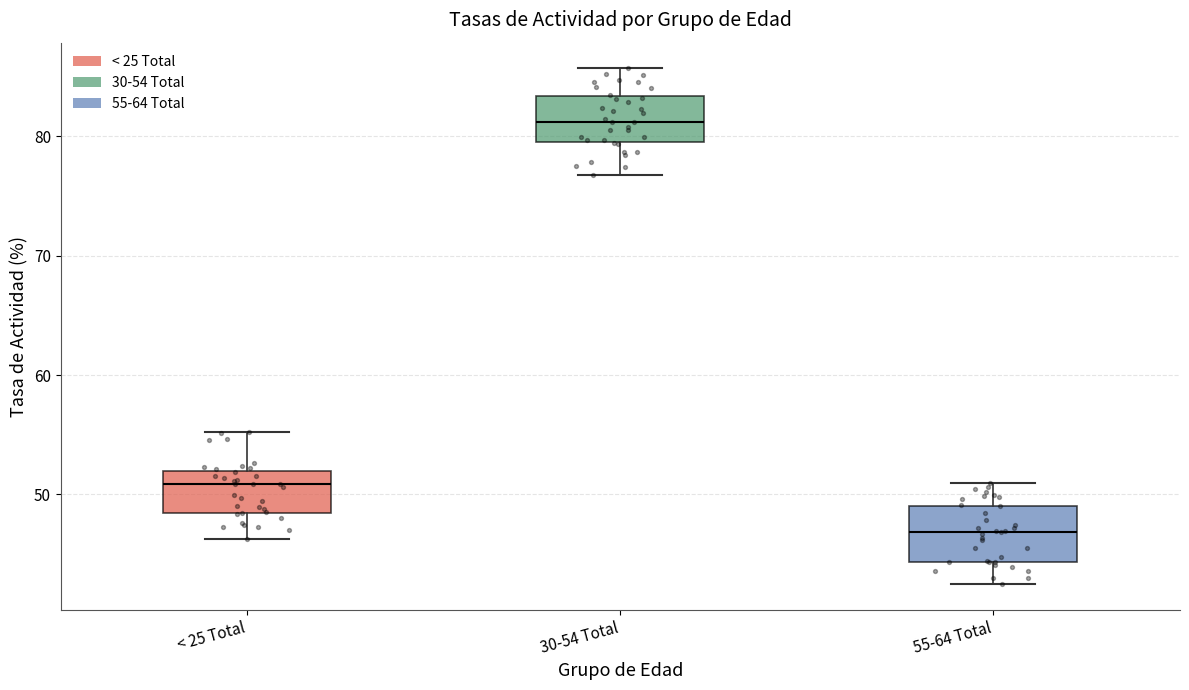

Reading left to right, transcribe this box plot: for each box, give where its median line is, the range the box spans, and where its two whiskers end, as read against the y-axis. The values are not printed on the chart, so give them approximately, as read against the axis.

< 25 Total: median 51, box 48 to 52, whiskers 46 to 55
30-54 Total: median 81, box 80 to 83, whiskers 77 to 86
55-64 Total: median 47, box 44 to 49, whiskers 43 to 51